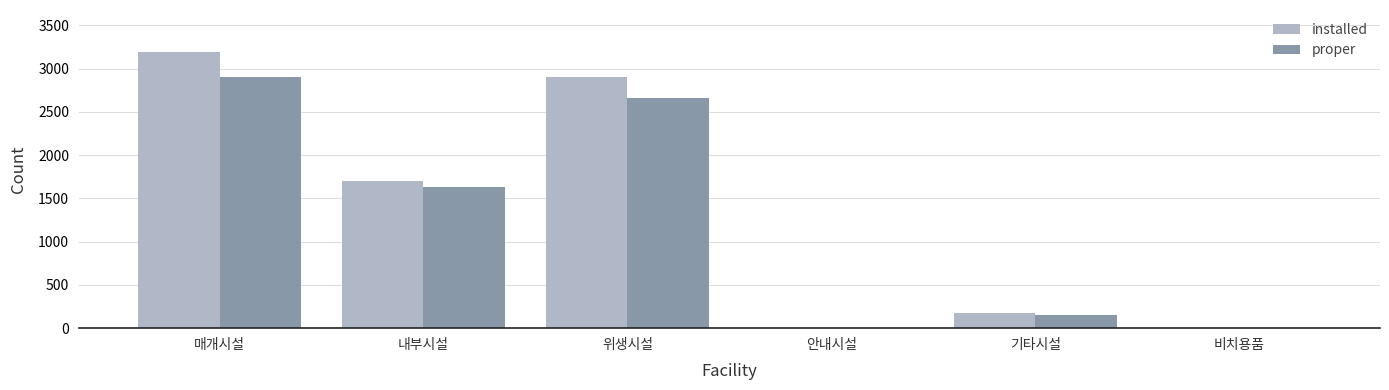

Reading left to right, transcribe all the data shown in this chart.

installed: 3199	1702	2899	0	180	0
proper: 2906	1627	2657	0	149	0